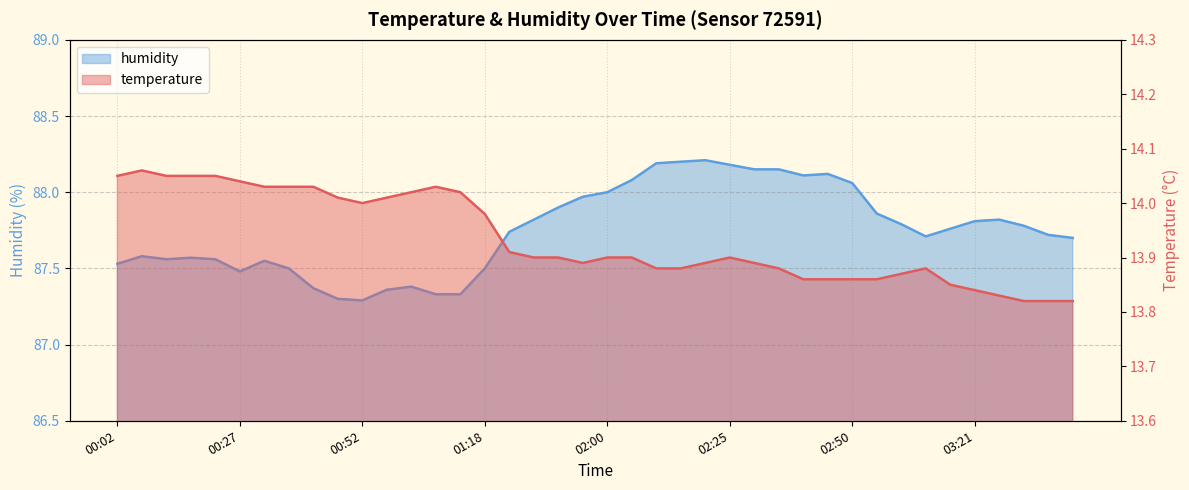

Reading left to right, what are all the values shown in this chart?

temperature: 00:02=14.1	00:07=14.1	00:12=14.1	00:17=14.1	00:22=14.1	00:27=14.0	00:32=14.0	00:37=14.0	00:42=14.0	00:47=14.0	00:52=14.0	00:57=14.0	01:02=14.0	01:07=14.0	01:12=14.0	01:18=14.0	01:34=13.9	01:44=13.9	01:49=13.9	01:54=13.9	02:00=13.9	02:05=13.9	02:10=13.9	02:15=13.9	02:20=13.9	02:25=13.9	02:30=13.9	02:35=13.9	02:40=13.9	02:45=13.9	02:50=13.9	02:55=13.9	03:00=13.9	03:05=13.9	03:16=13.8	03:21=13.8	03:26=13.8	03:31=13.8	03:36=13.8	03:41=13.8
humidity: 00:02=87.5	00:07=87.6	00:12=87.6	00:17=87.6	00:22=87.6	00:27=87.5	00:32=87.5	00:37=87.5	00:42=87.4	00:47=87.3	00:52=87.3	00:57=87.4	01:02=87.4	01:07=87.3	01:12=87.3	01:18=87.5	01:34=87.7	01:44=87.8	01:49=87.9	01:54=88.0	02:00=88.0	02:05=88.1	02:10=88.2	02:15=88.2	02:20=88.2	02:25=88.2	02:30=88.2	02:35=88.2	02:40=88.1	02:45=88.1	02:50=88.1	02:55=87.9	03:00=87.8	03:05=87.7	03:16=87.8	03:21=87.8	03:26=87.8	03:31=87.8	03:36=87.7	03:41=87.7